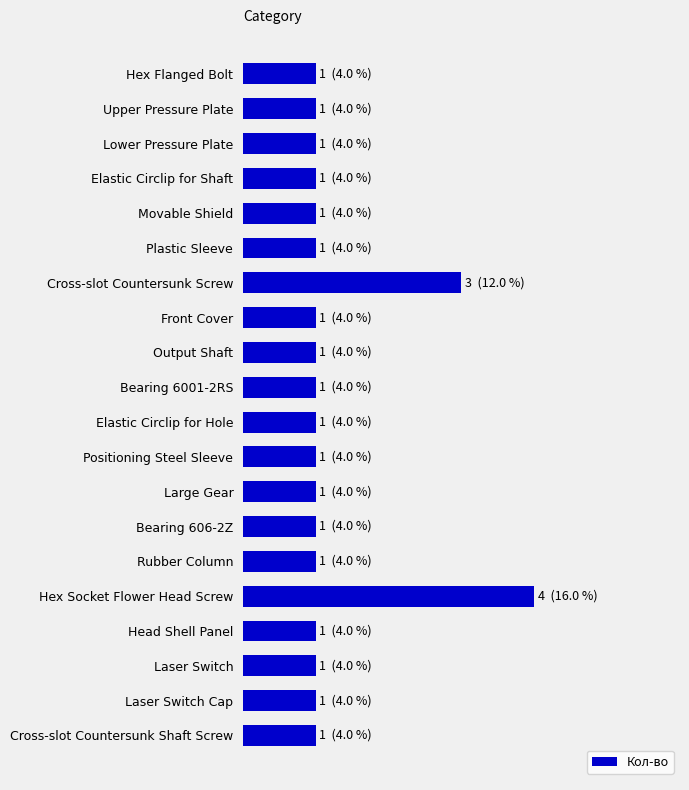

What is the maximum value shown in the chart?

4